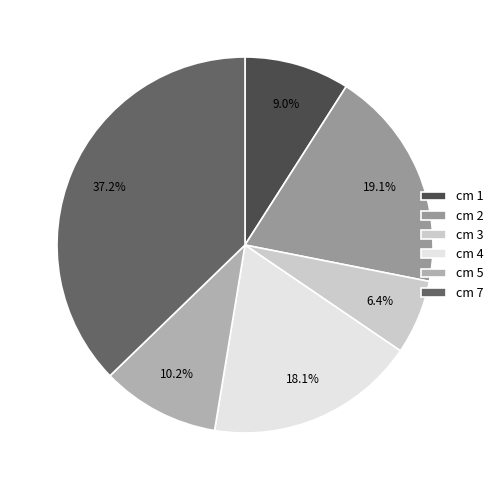

How many segments does this pie chart have?

6